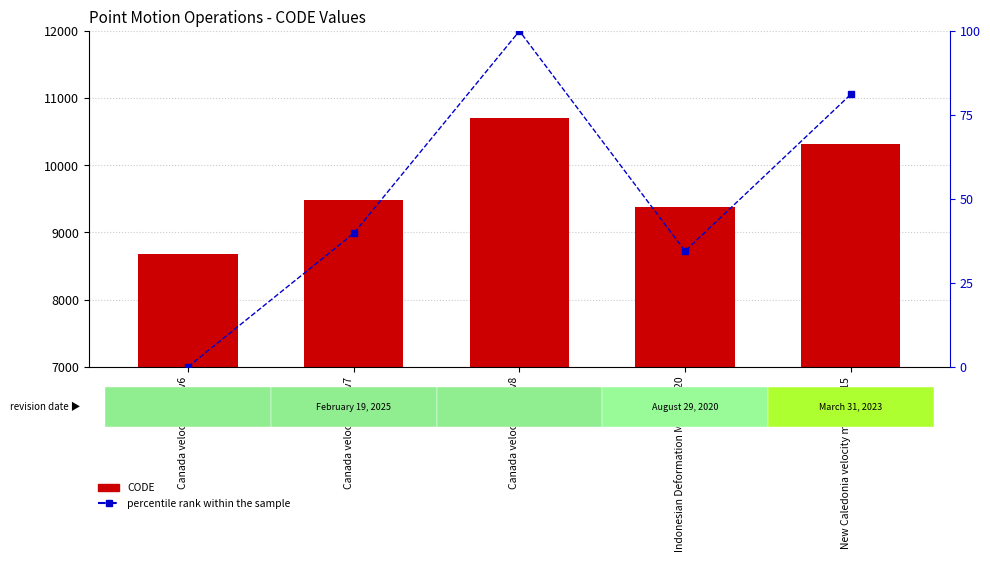

Reading left to right, what are all the values shown in this chart?

CODE: 8676.0	9483.0	10707.0	9375.0	10323.0
percentile rank within the sample: 0.0	39.7	100.0	34.4	81.1